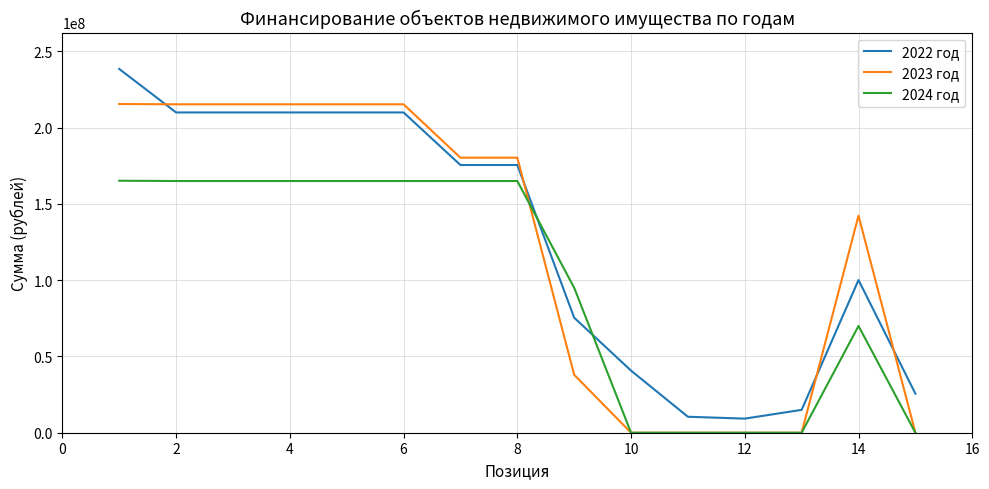

List the series in order of their peak value, lowest first.

2024 год, 2023 год, 2022 год